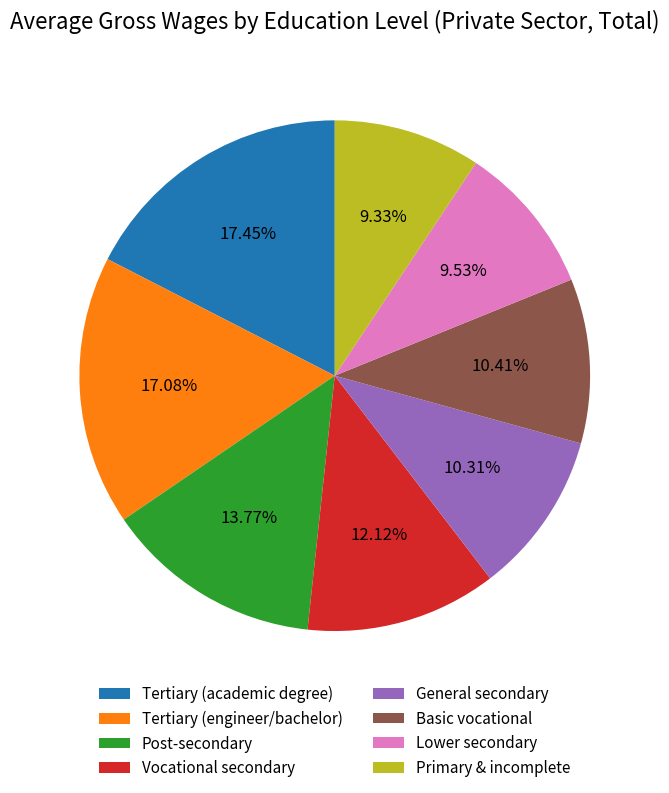

How many segments does this pie chart have?

8